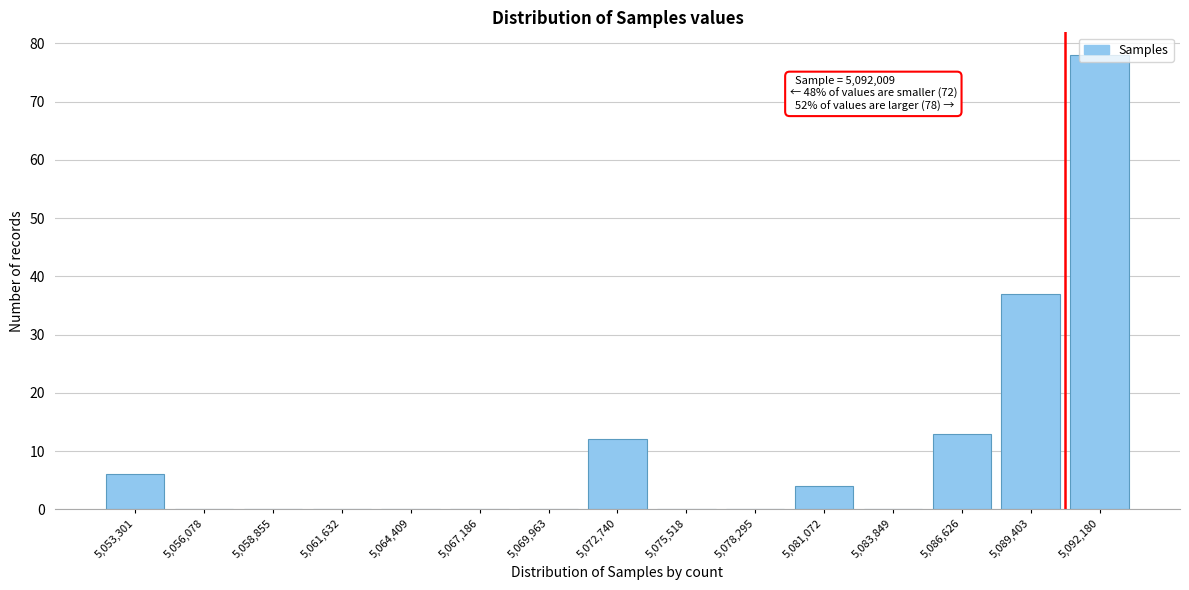

What is the ratio of the value at 5,089,403 to the value at 5,086,626?

2.8